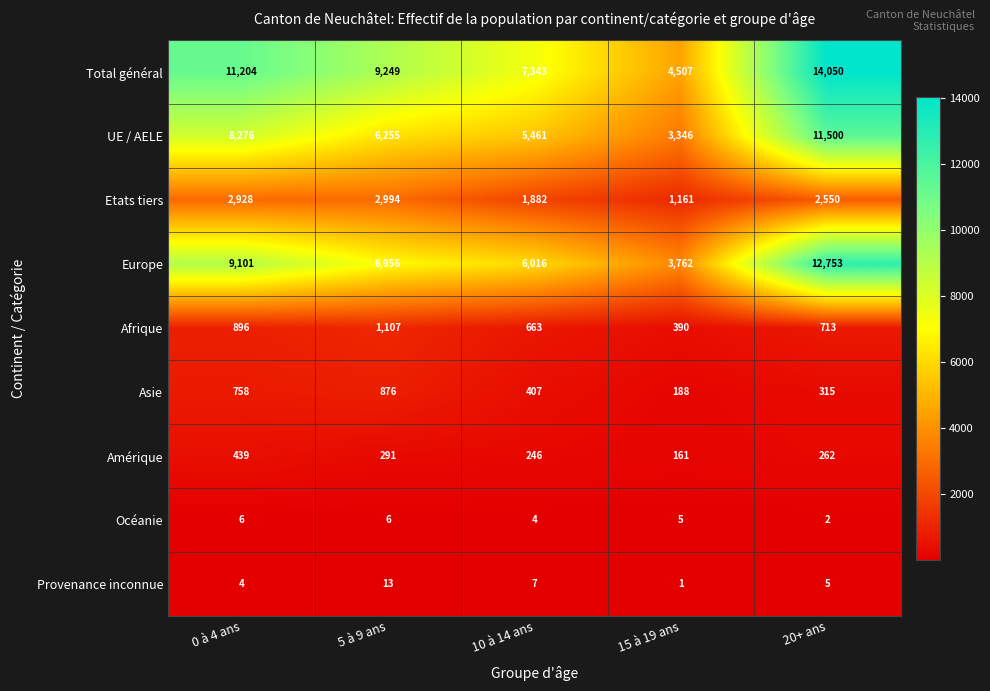

What is the difference between the Asie values at 0 à 4 ans and 10 à 14 ans?

351